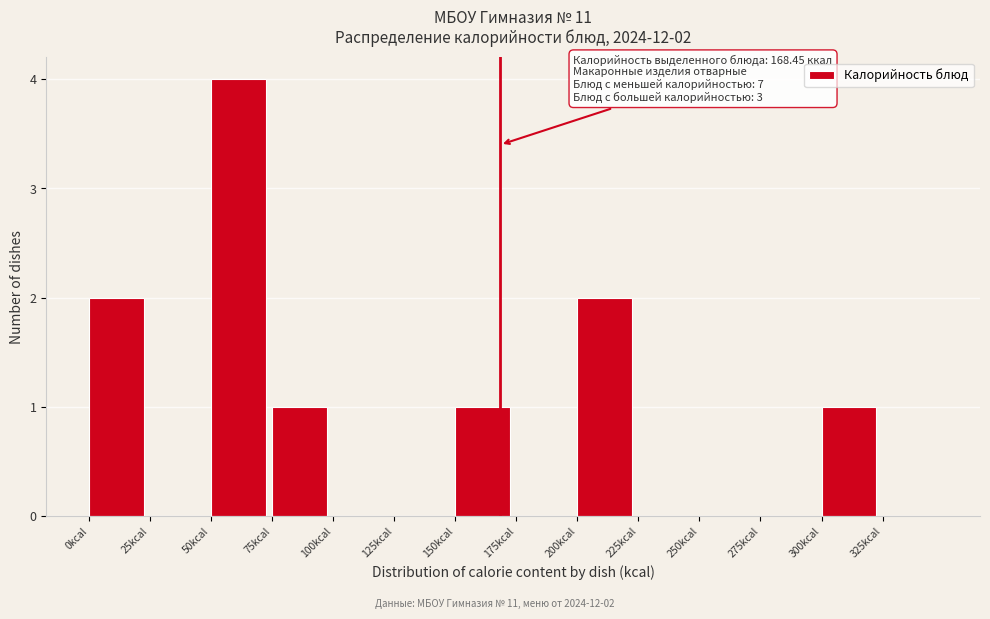

Which range on the x-axis has the tallest bar?

50 to 75